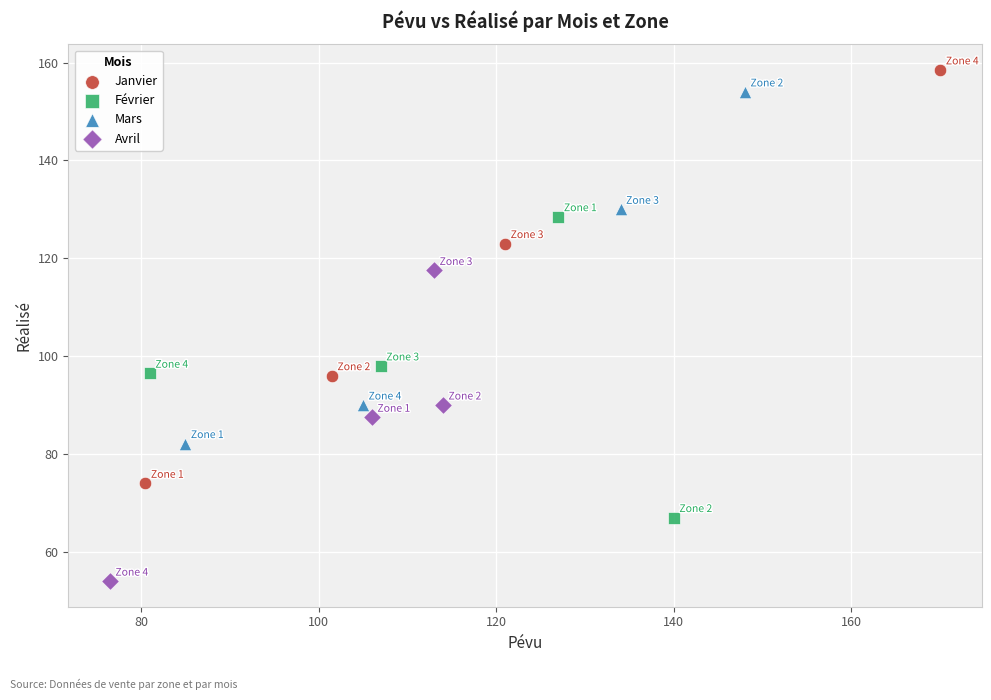

Which series reaches the minimum Y coordinate?

Avril